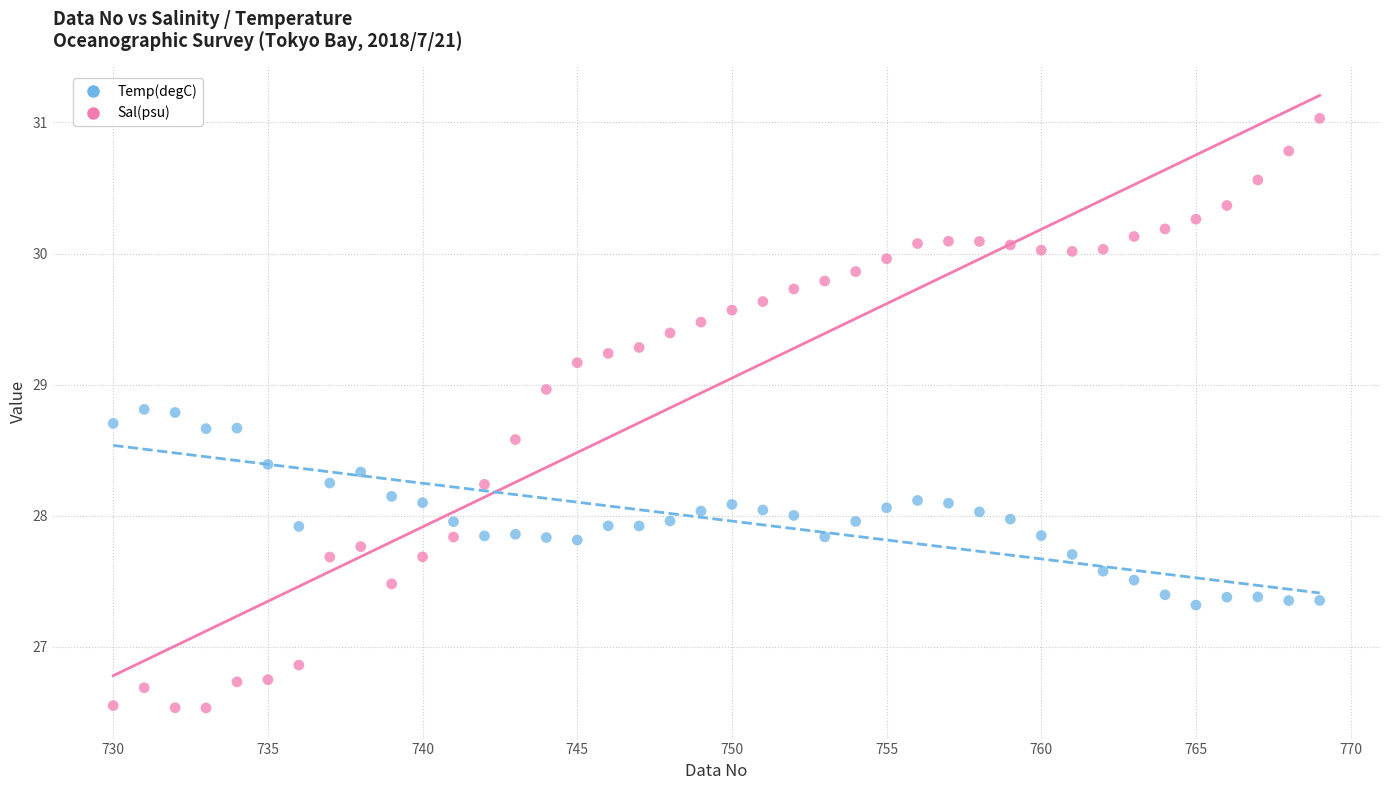

Which series contains the highest Y value?

Sal(psu)